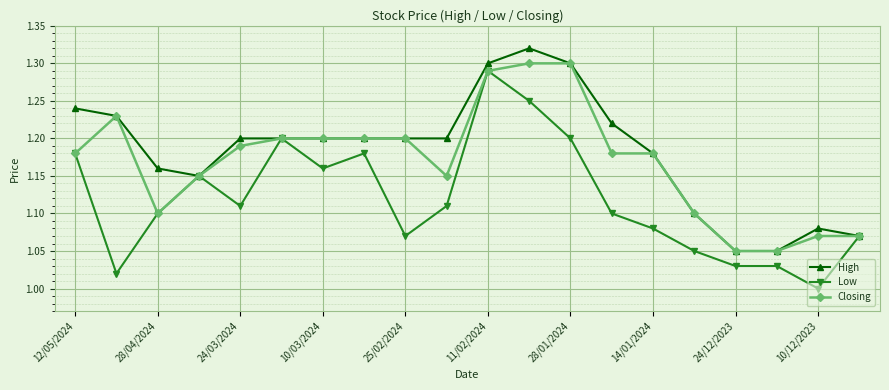

Which series has the widest spread of values?

Low